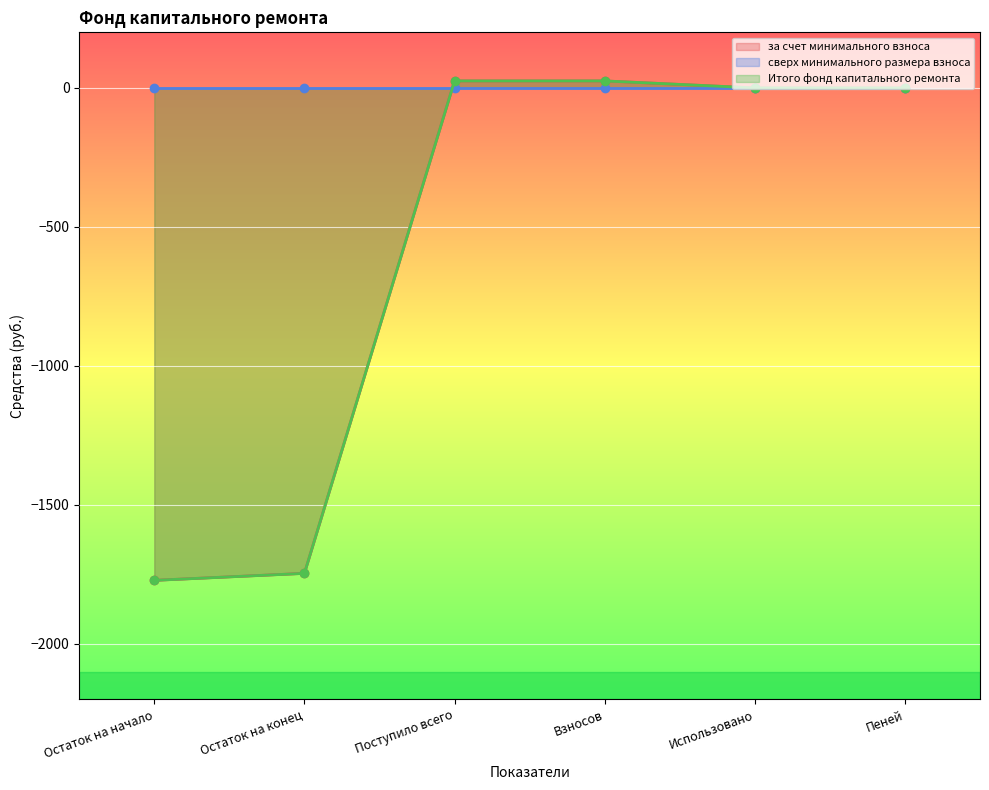

True or false: за счет минимального взноса has a value of 0.0 at Использовано.

True